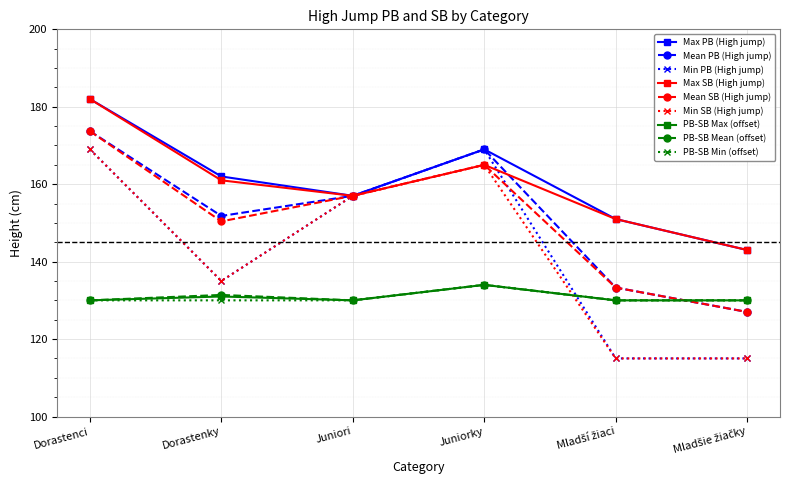

The value of Max SB (High jump) at Dorastenci is 36.5. True or false?

False